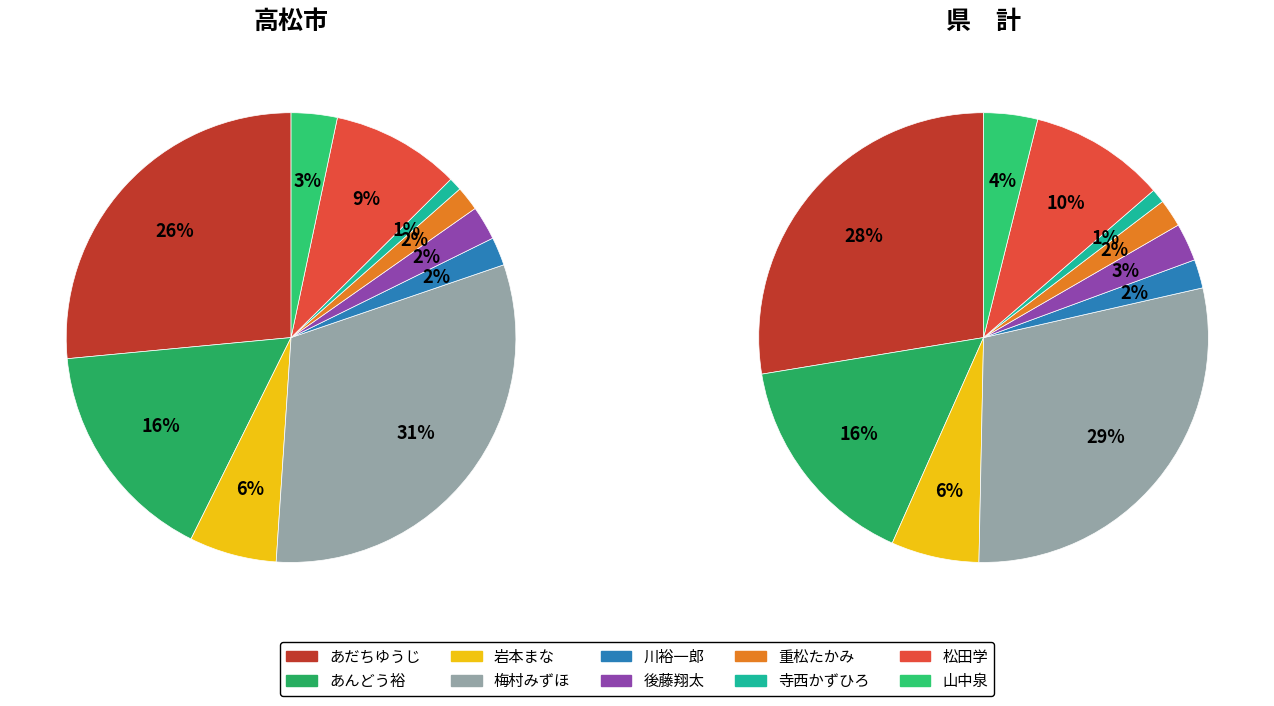

Which slice is the smallest?

寺西かずひろ